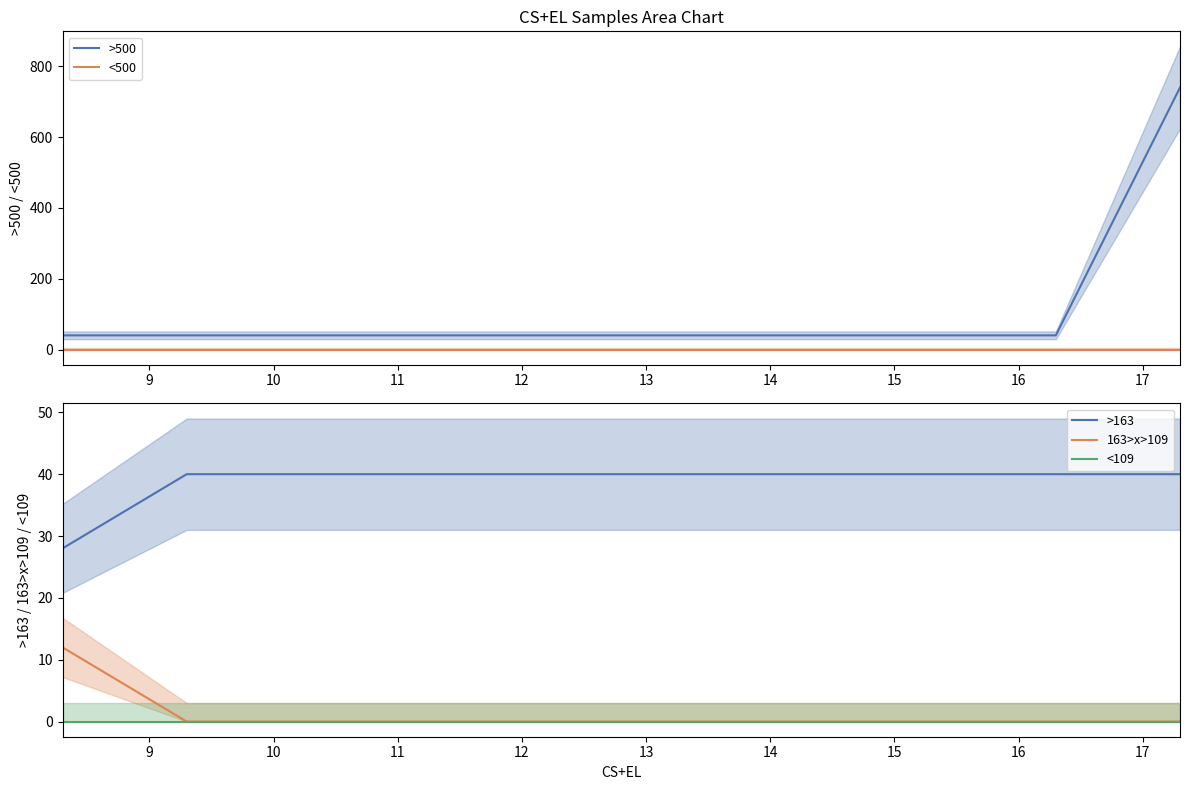

True or false: 163>x>109 has more than 2 points higher than both neighbors.

False